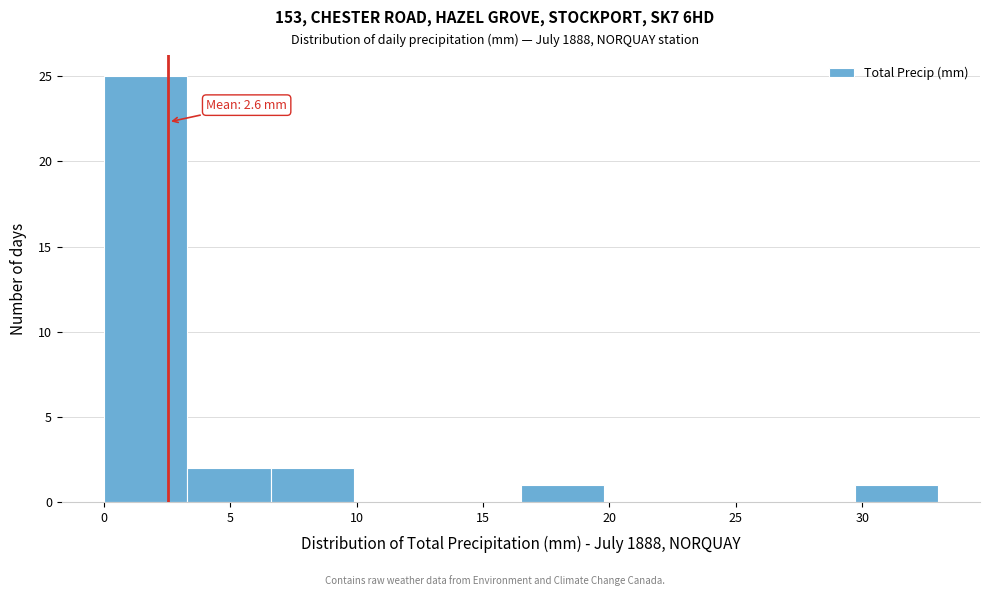

Which range on the x-axis has the tallest bar?

0.0 to 3.3